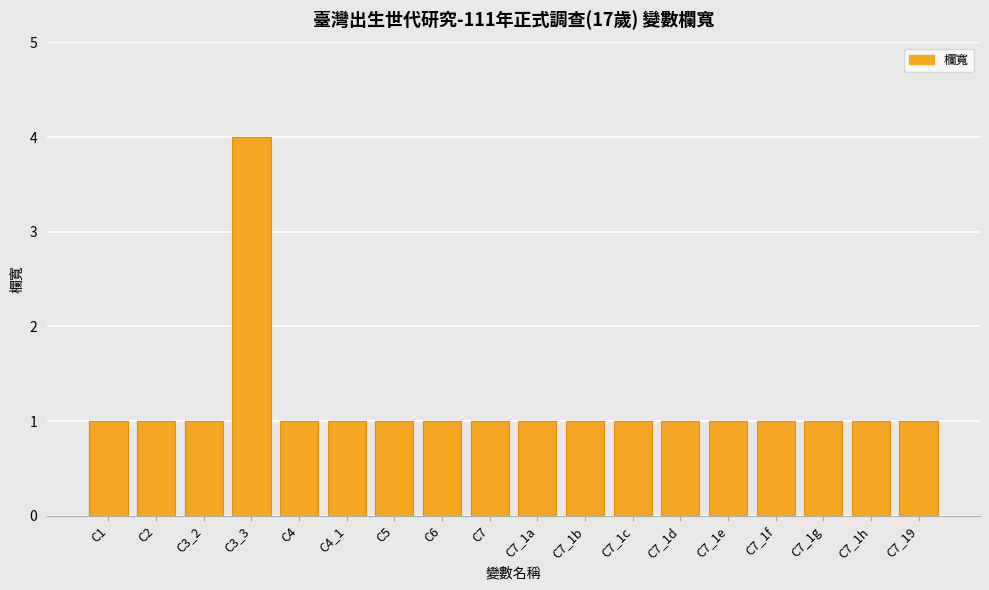

What is the label of the 8th bar from the left?

C6